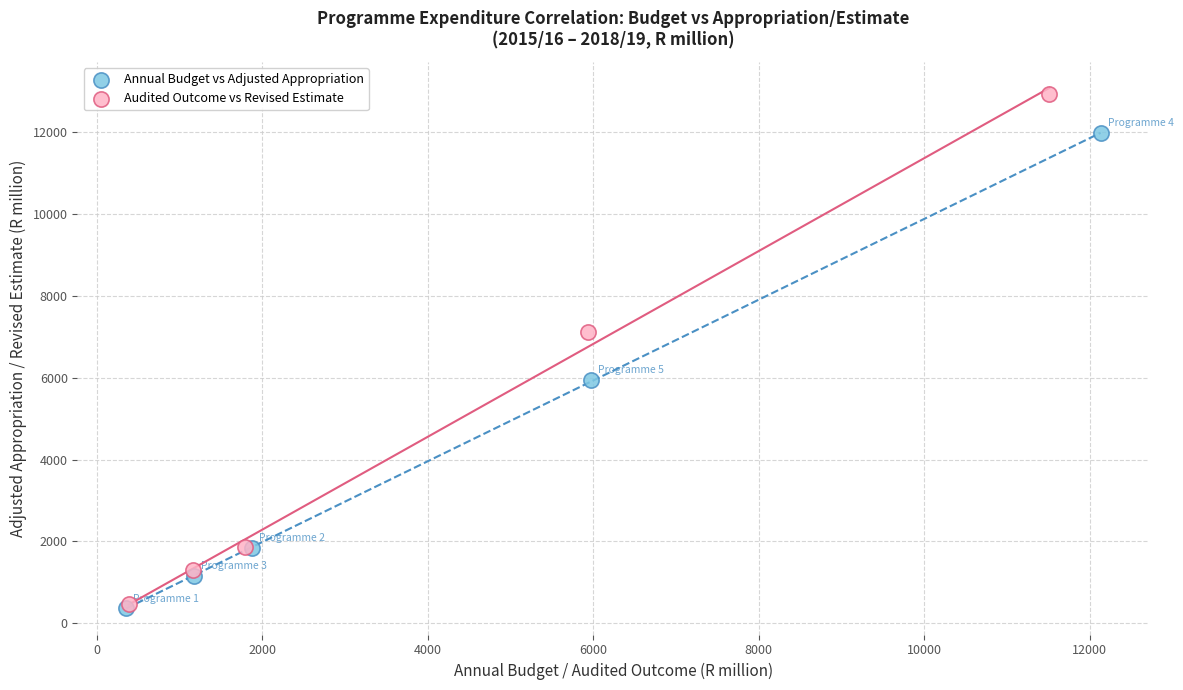

Which series reaches the maximum Y coordinate?

Audited Outcome vs Revised Estimate